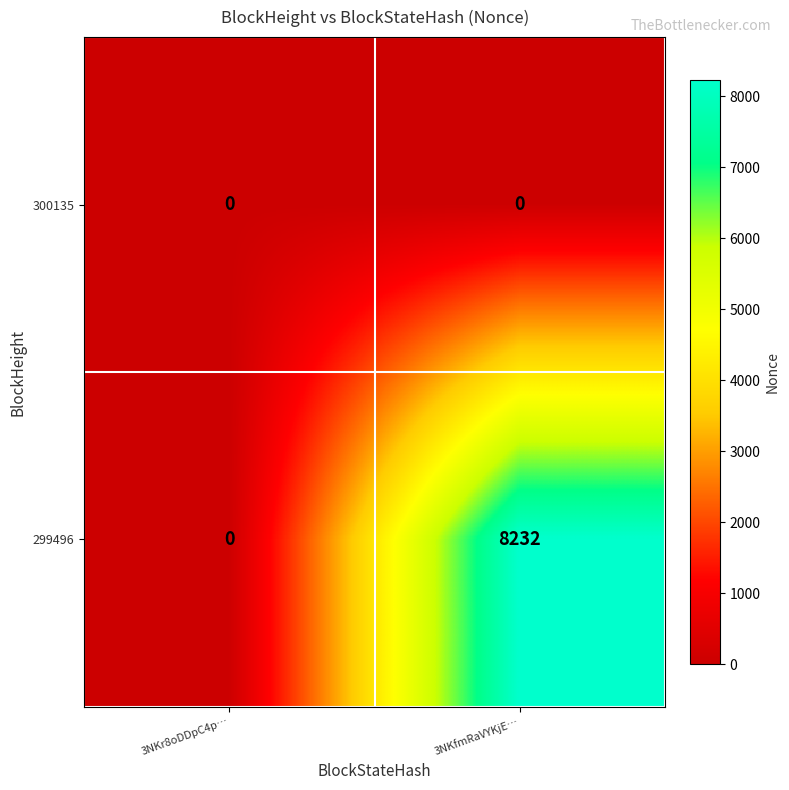

What is the total value across all series at 3NKfmRaVYKjE…?

8232